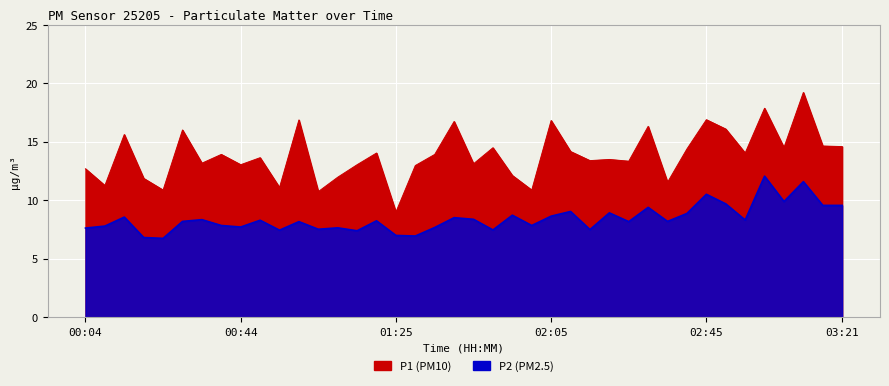

How many data points in P2 are less than 8?

16